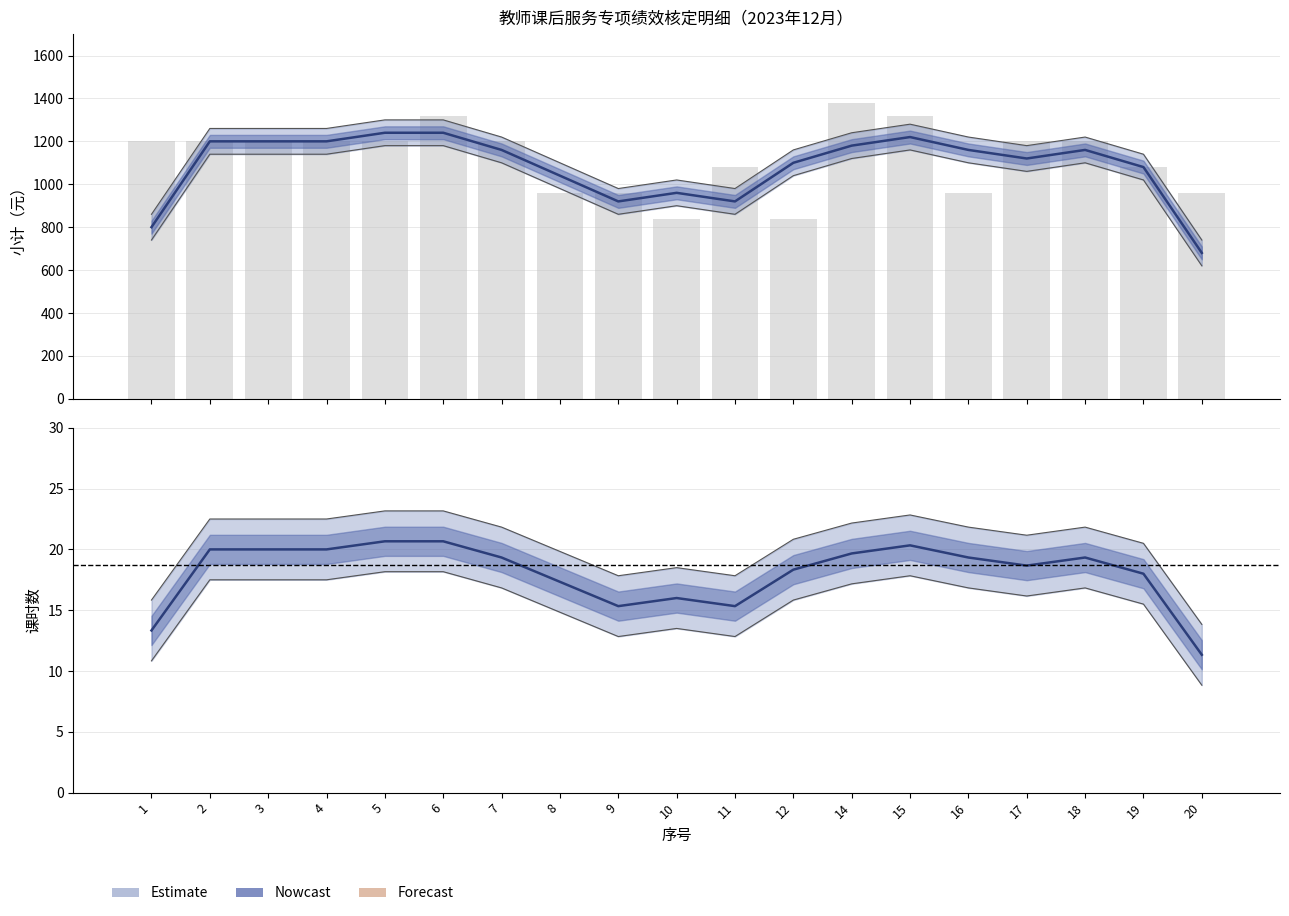

Does the chart contain stacked bars?

No